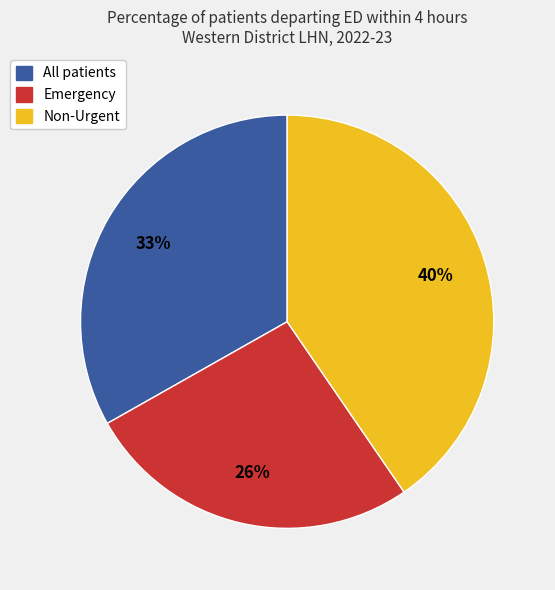

To the nearest percent, what is the combined percentage of Emergency and Non-Urgent?

67%